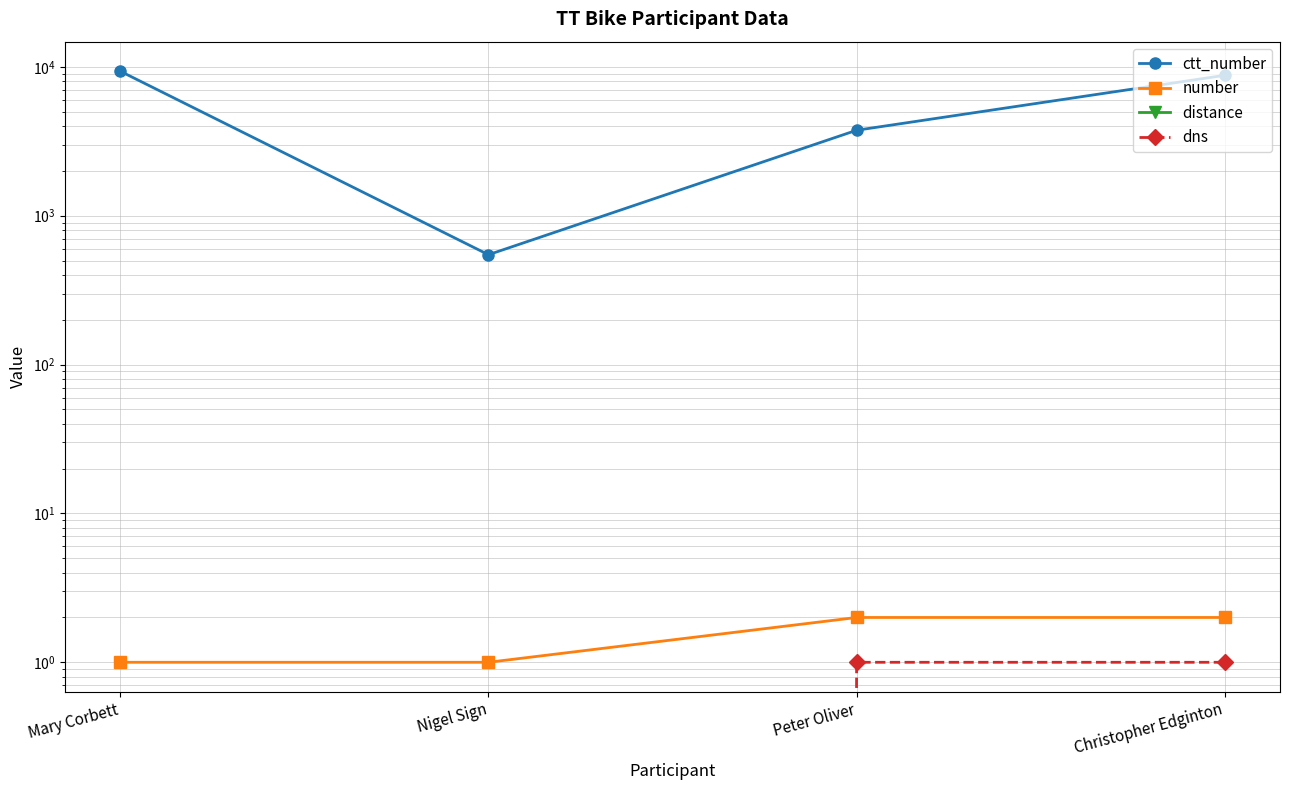

Reading left to right, list all the values displayed in this chart.

ctt_number: Mary Corbett=9348	Nigel Sign=547	Peter Oliver=3751	Christopher Edginton=8775
number: Mary Corbett=1	Nigel Sign=1	Peter Oliver=2	Christopher Edginton=2
distance: Mary Corbett=0	Nigel Sign=0	Peter Oliver=0	Christopher Edginton=0
dns: Mary Corbett=0	Nigel Sign=0	Peter Oliver=1	Christopher Edginton=1